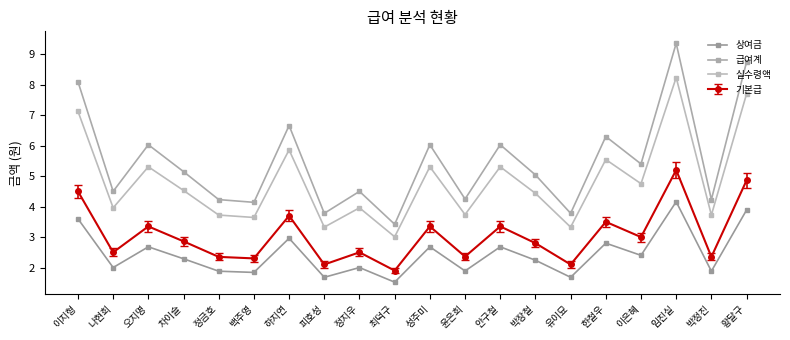

How many interior local valleys does the 실수령액 series have?

8